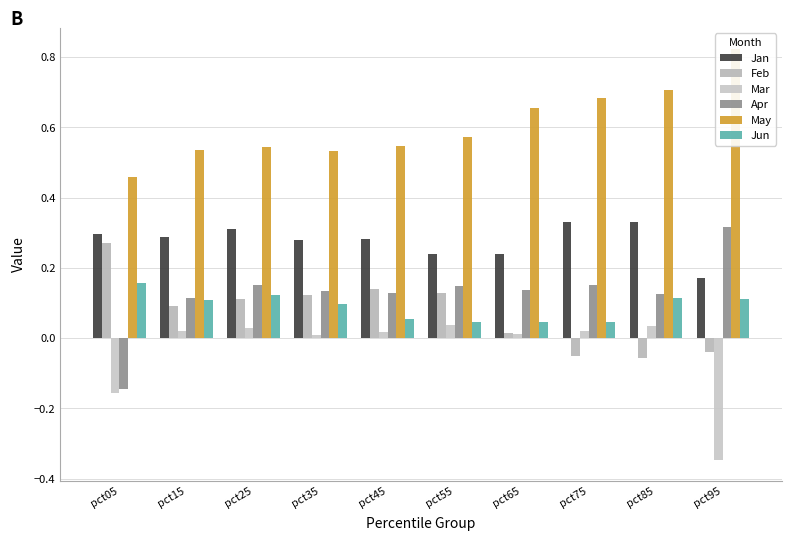

Reading left to right, what are all the values shown in this chart?

Jan: 0.3	0.3	0.3	0.3	0.3	0.2	0.2	0.3	0.3	0.2
Feb: 0.3	0.1	0.1	0.1	0.1	0.1	0.0	-0.1	-0.1	-0.0
Mar: -0.2	0.0	0.0	0.0	0.0	0.0	0.0	0.0	0.0	-0.3
Apr: -0.1	0.1	0.2	0.1	0.1	0.1	0.1	0.2	0.1	0.3
May: 0.5	0.5	0.5	0.5	0.5	0.6	0.7	0.7	0.7	0.8
Jun: 0.2	0.1	0.1	0.1	0.1	0.0	0.0	0.0	0.1	0.1